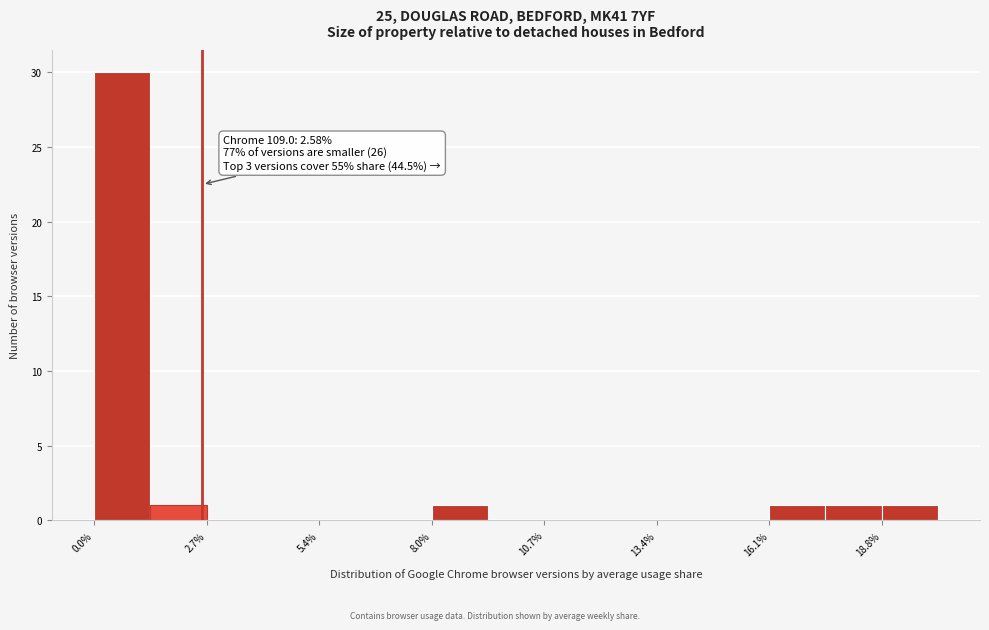

Around what value on the x-axis is the tallest bar? Give the approximate position of its centre, as read against the axis.

0.5